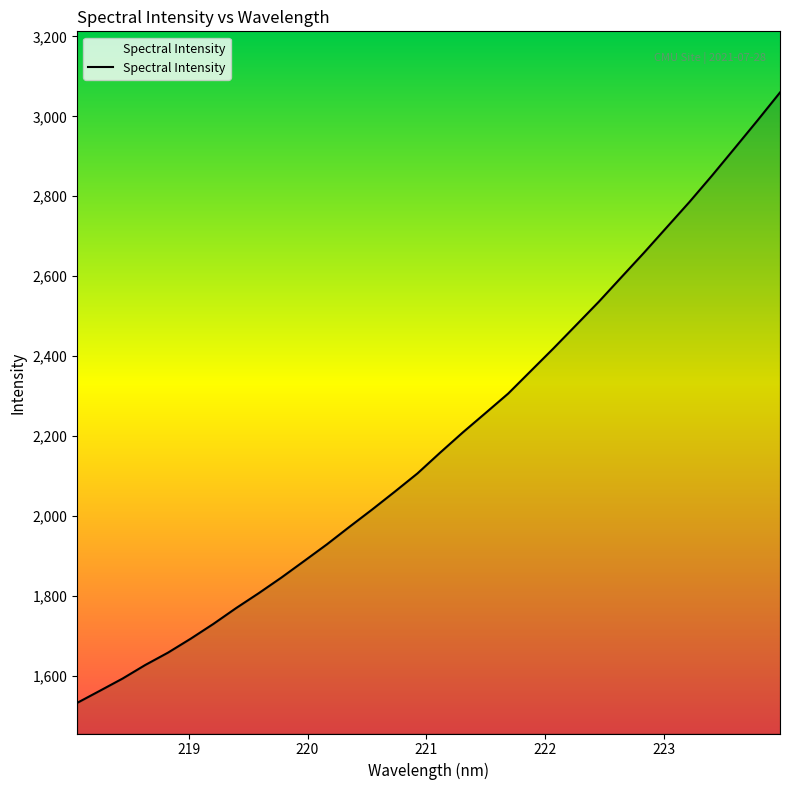

What is the greatest value displayed?

3059.6